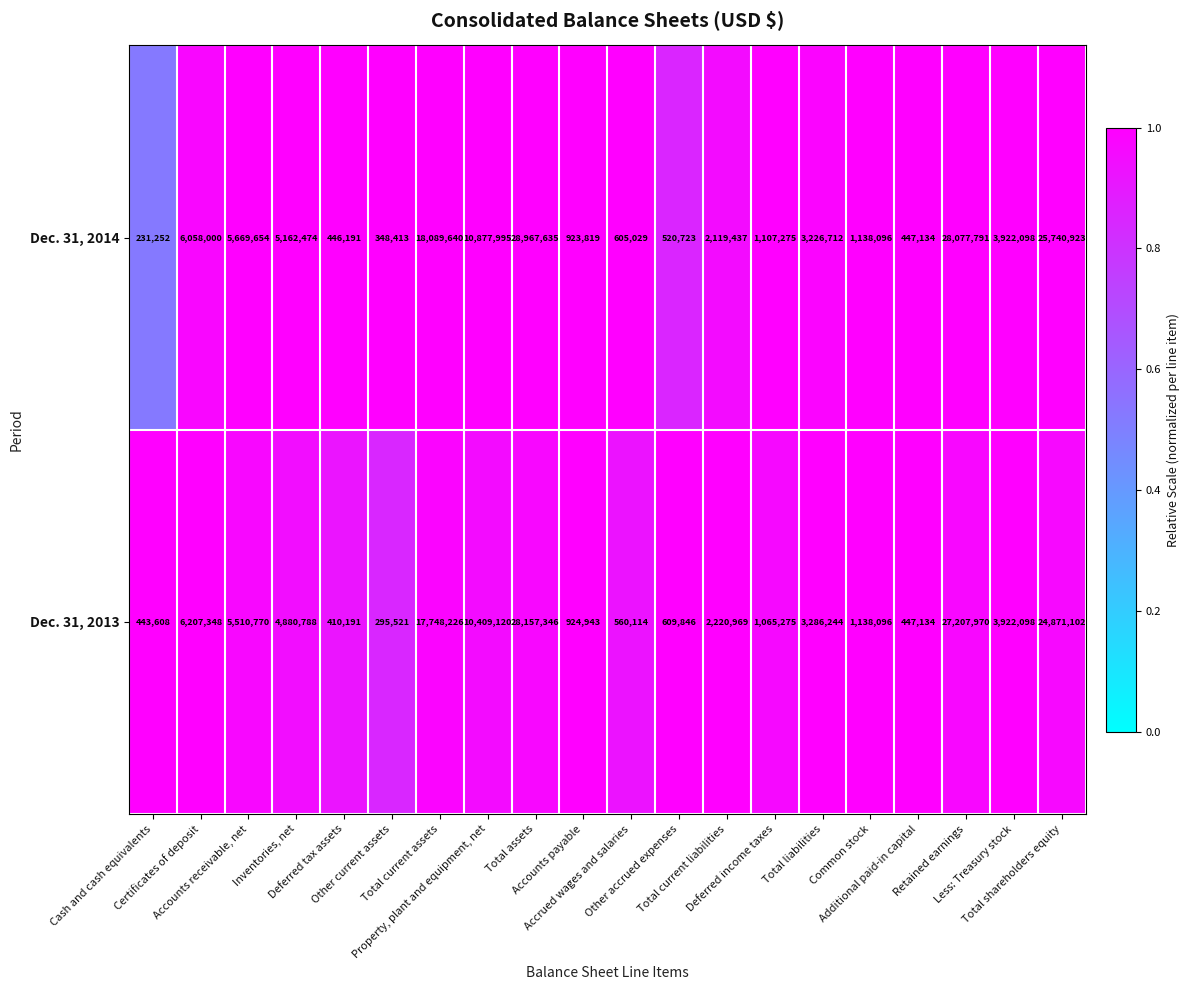

How many data points does each series have?

20